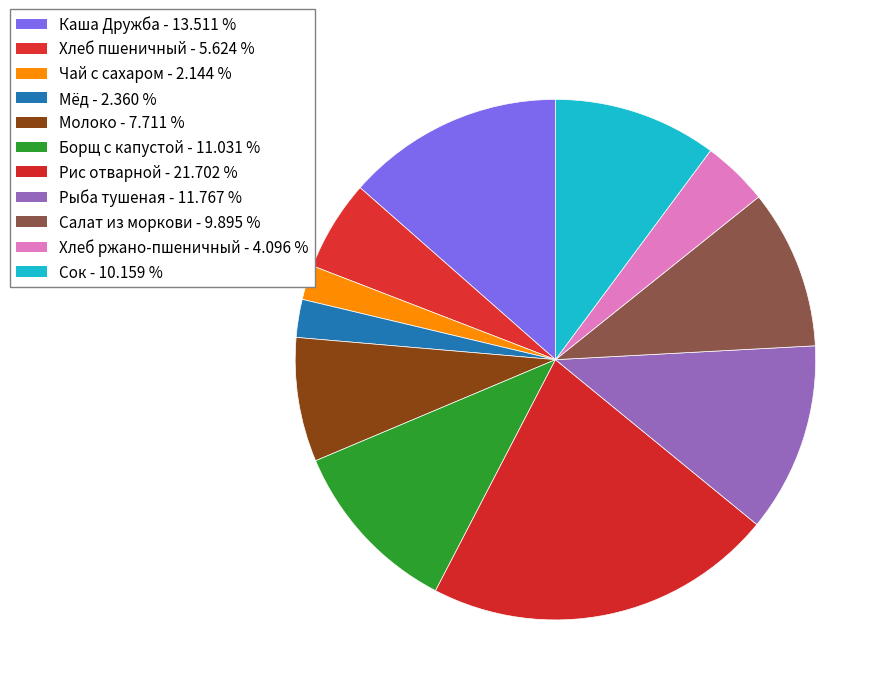

How many segments does this pie chart have?

11